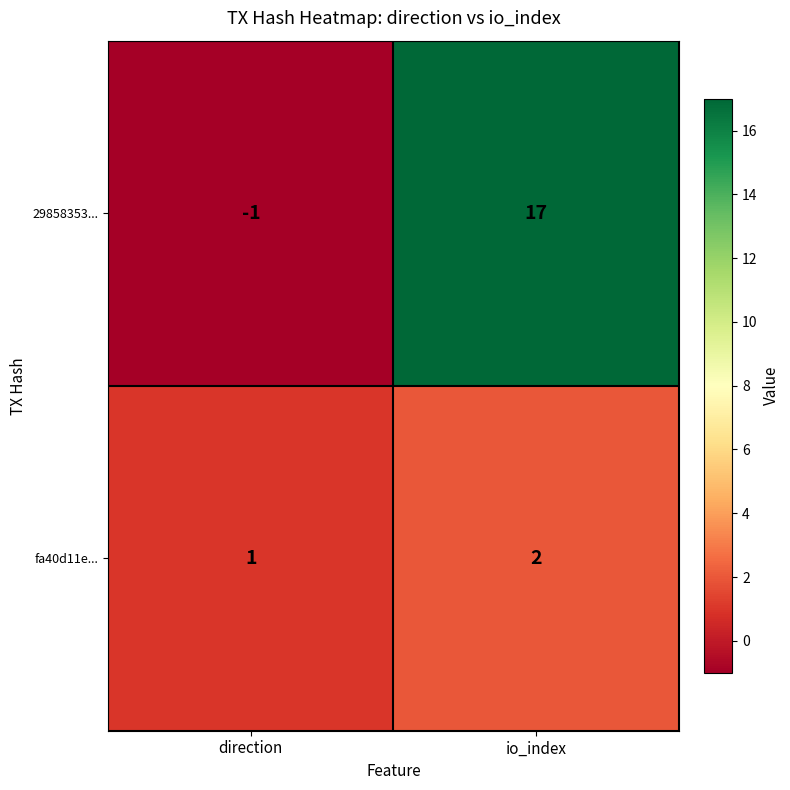

What is the total value across all series at io_index?

19